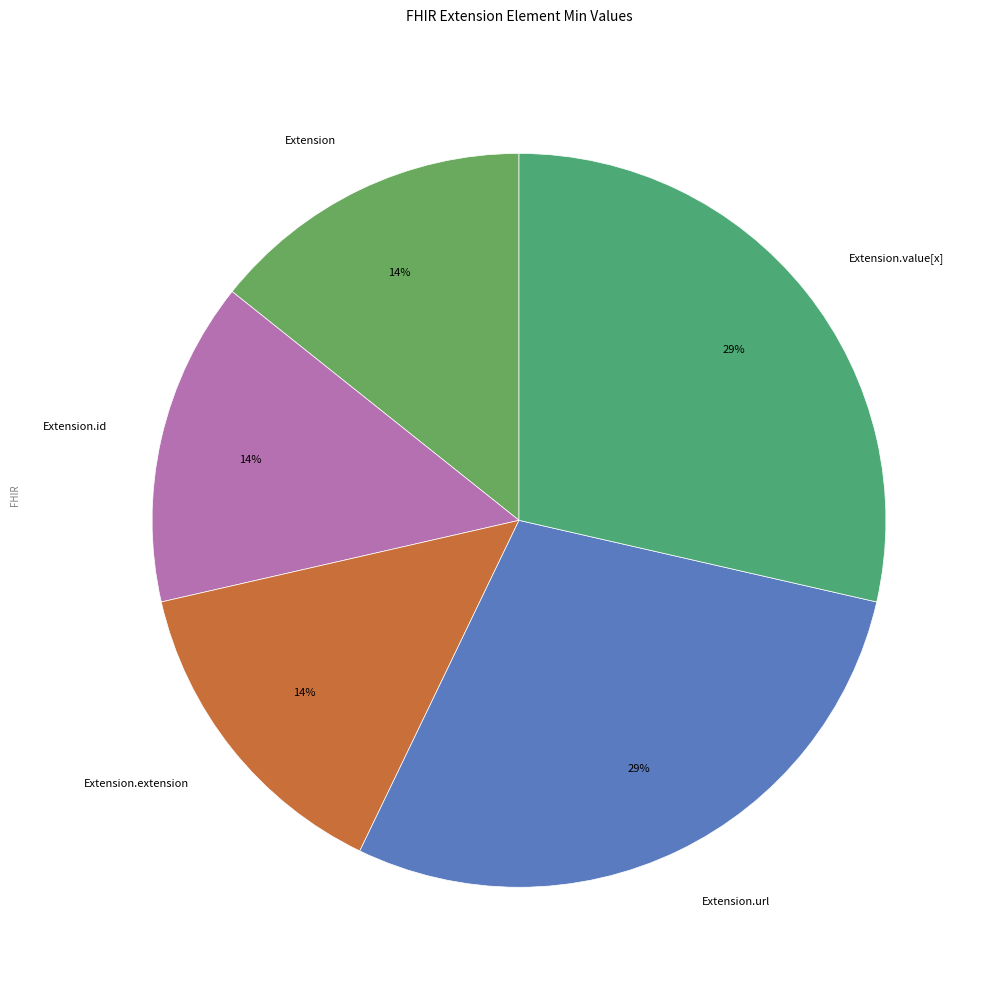

To the nearest percent, what percentage of the pie is Extension.value[x]?

29%